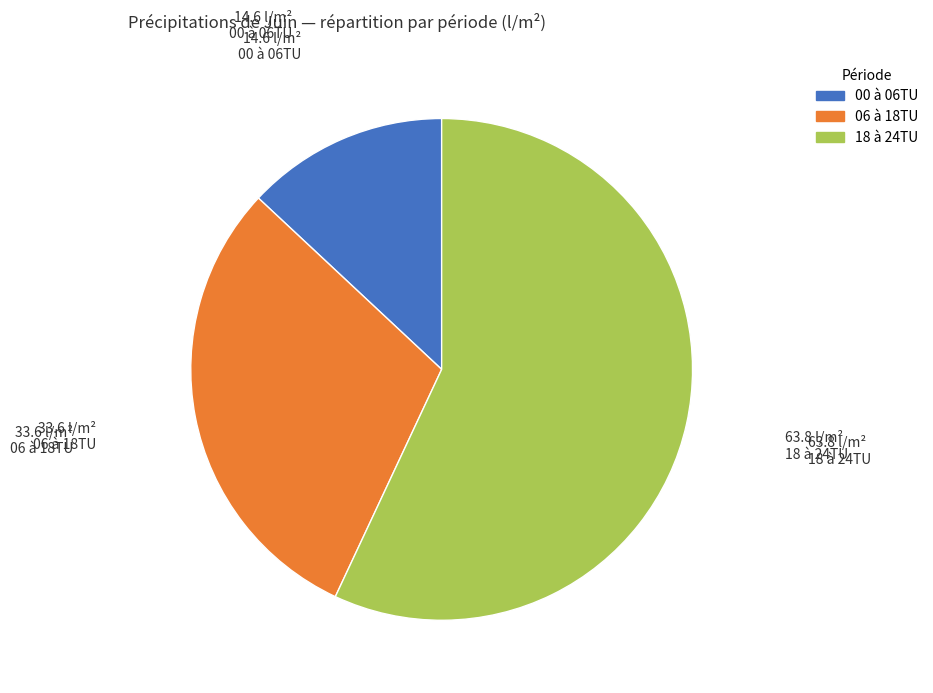

Between 18 à 24TU and 06 à 18TU, which is larger?

18 à 24TU